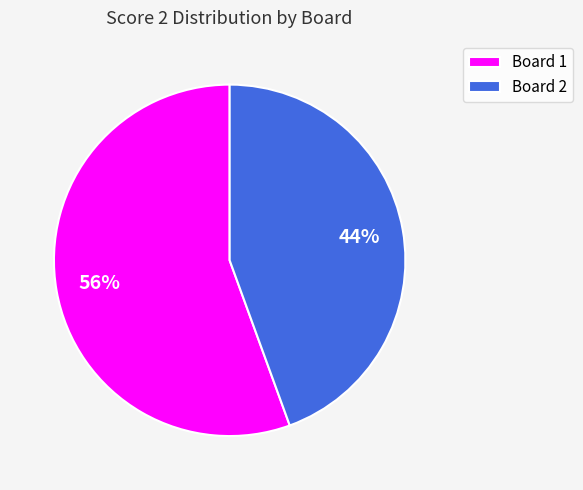

Does any single category account for the majority?

Yes